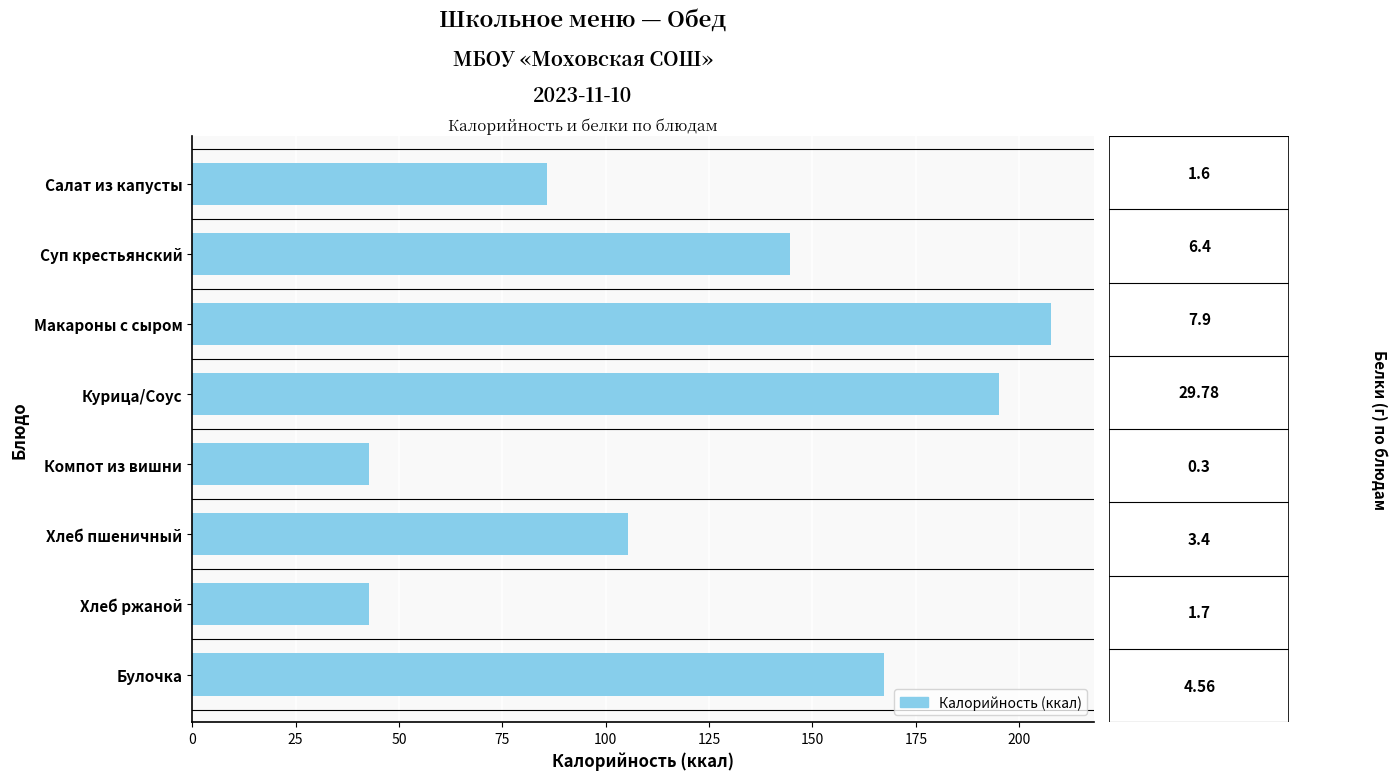

Is it true that the value at Булочка is 51.2?

False